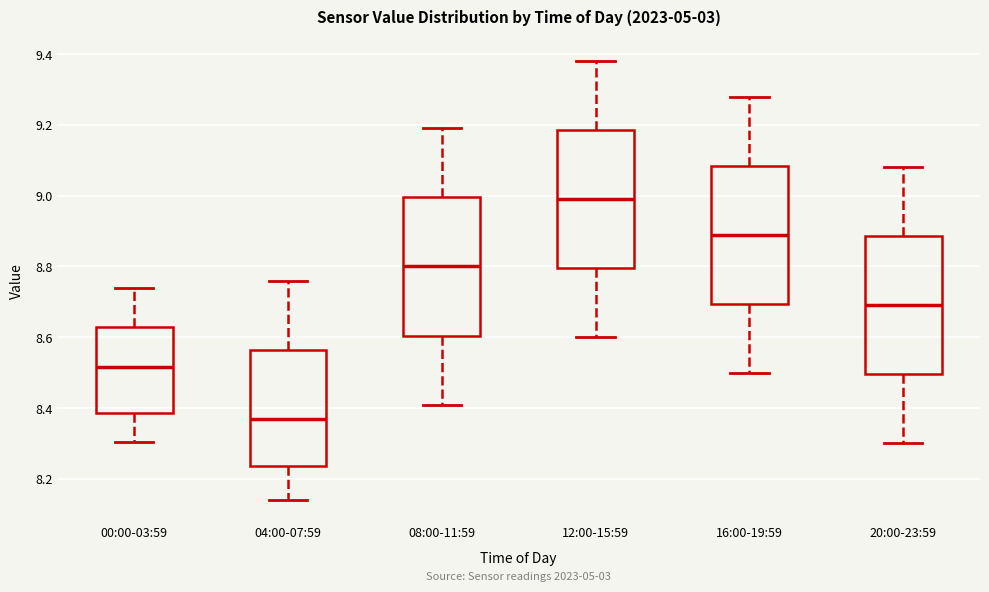

Which box has the lowest median line?

04:00-07:59